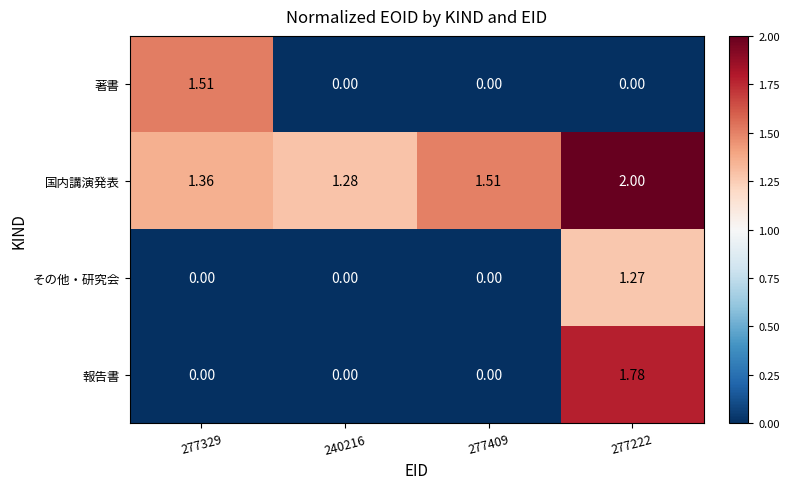

Between 240216 and 277222, which series saw the biggest shift?

報告書